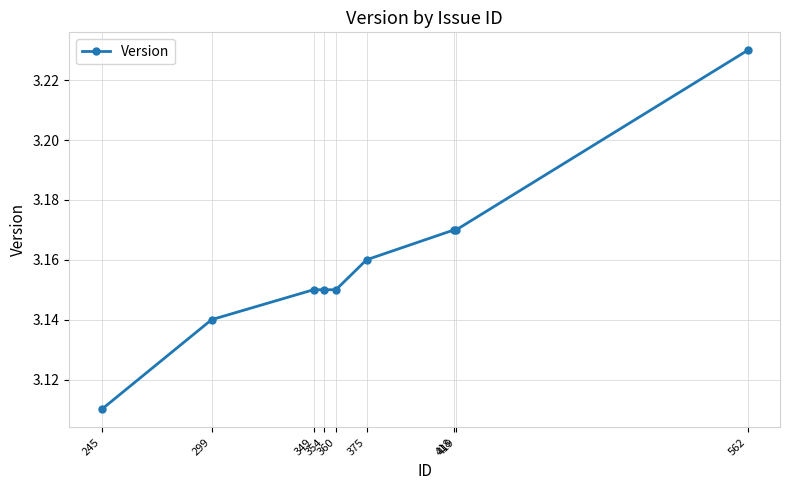

True or false: there are more than 2 points higher than both neighbors.

False